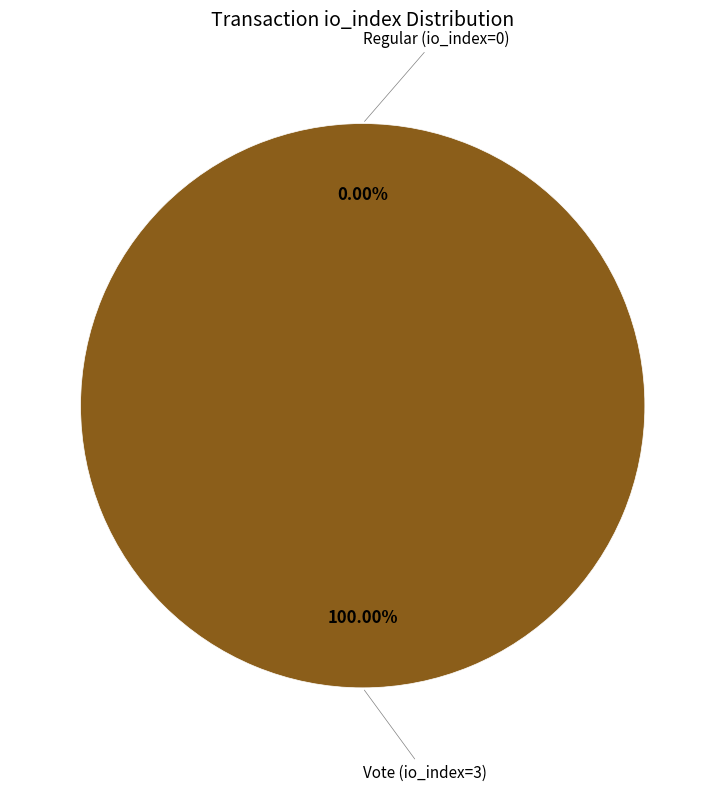

The Regular (io_index=0) slice represents 10% of the pie. True or false?

False